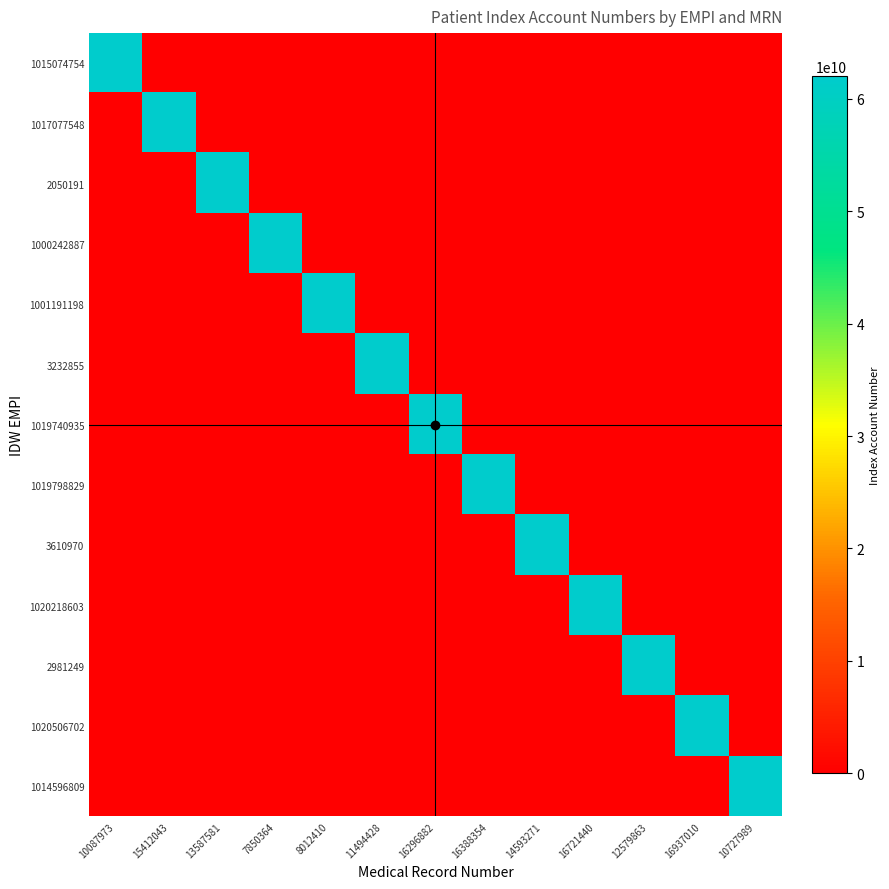

Which has a higher value, 7850364 or 14593271?

7850364